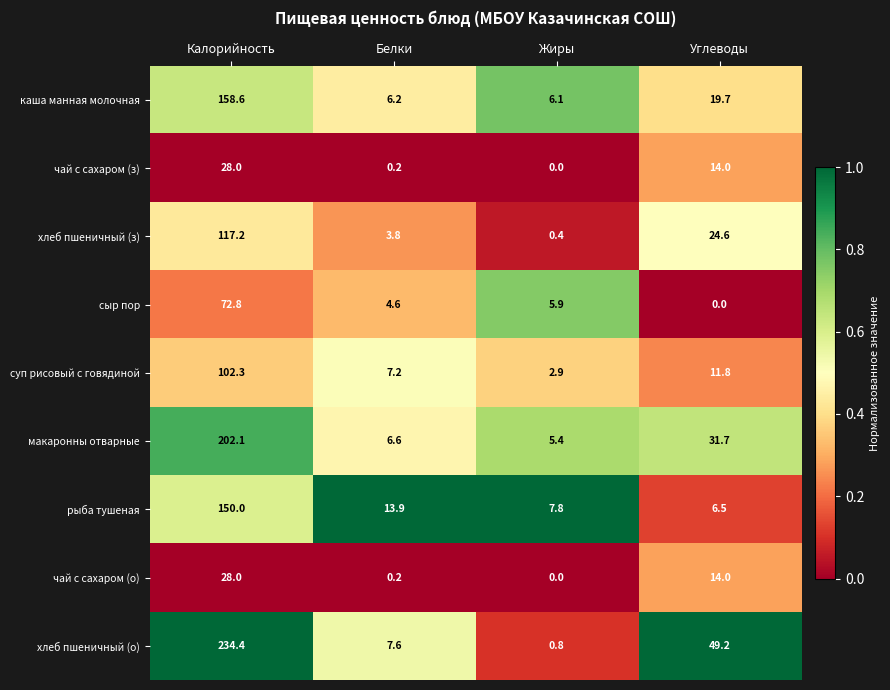

How many series are shown in this chart?

9